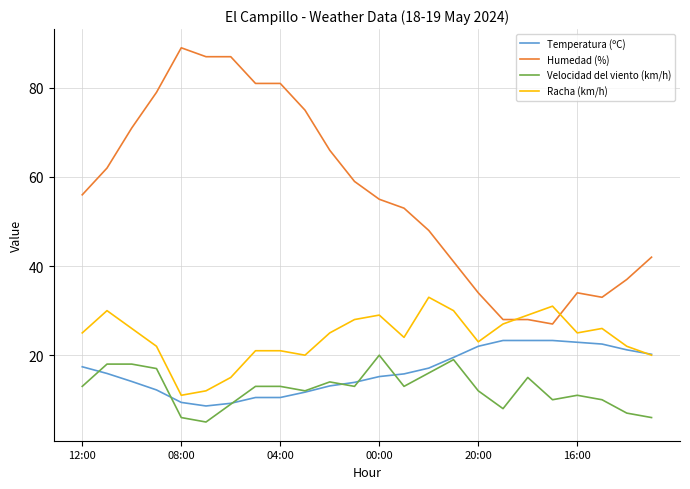

Which series has the largest range (max minus min)?

Humedad (%)